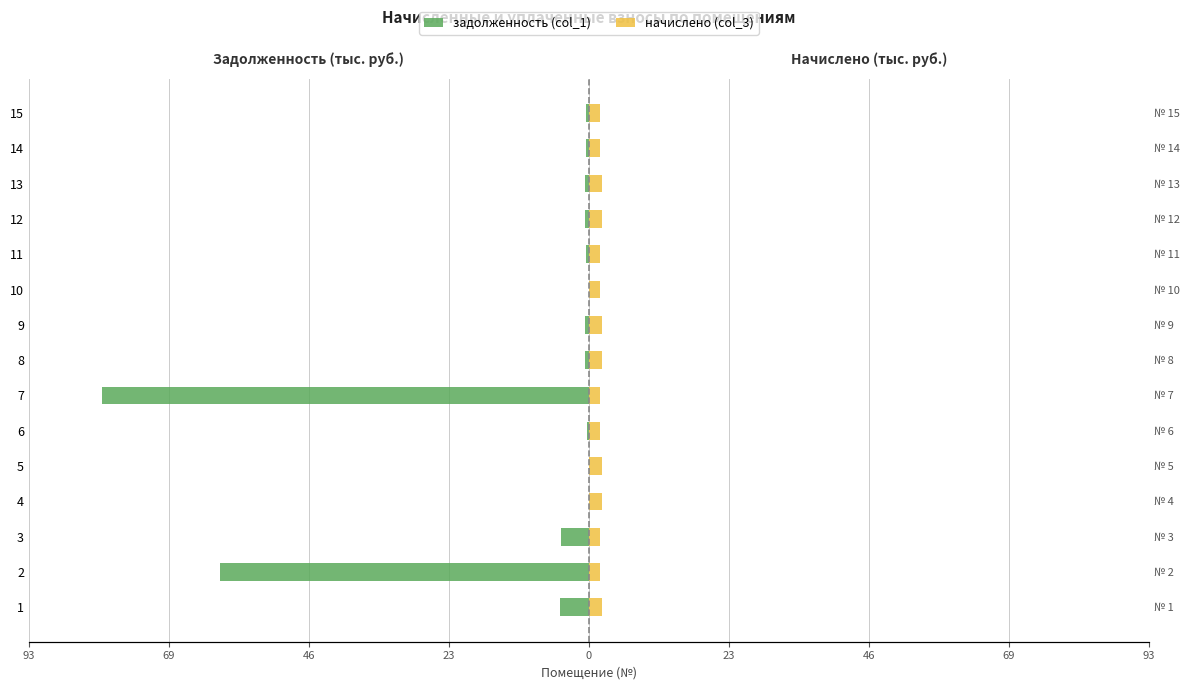

Count the number of categories in the chart.

15